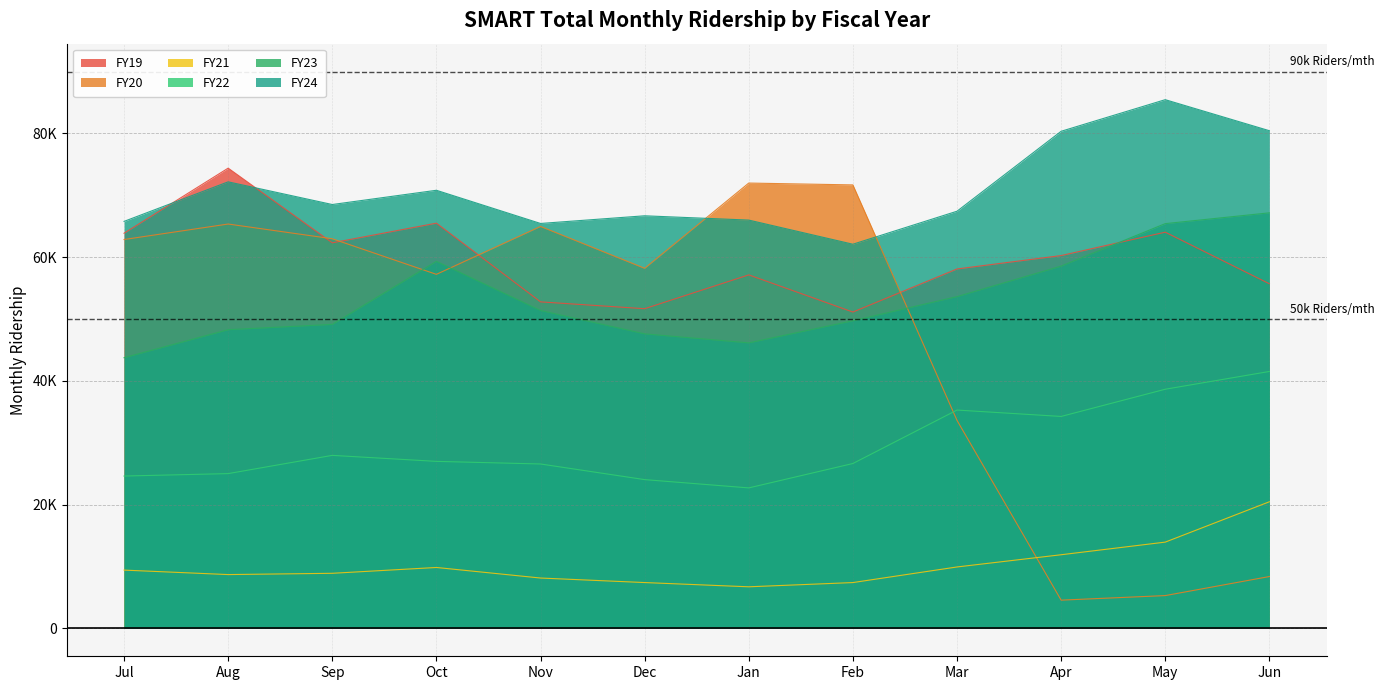

At which label is FY24 closest to 73769?

Aug